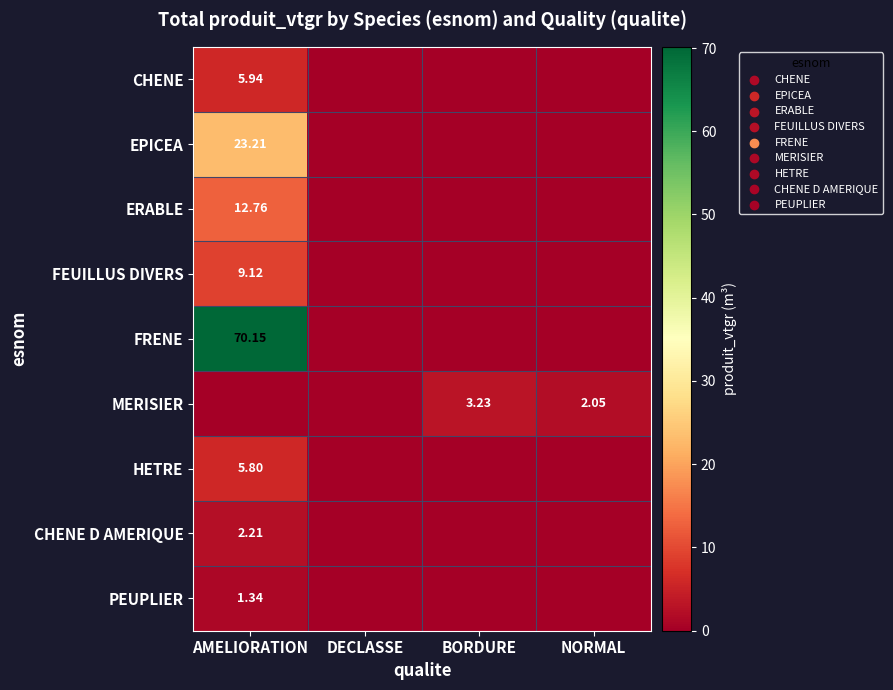

Which label corresponds to the largest value in the chart?

AMELIORATION